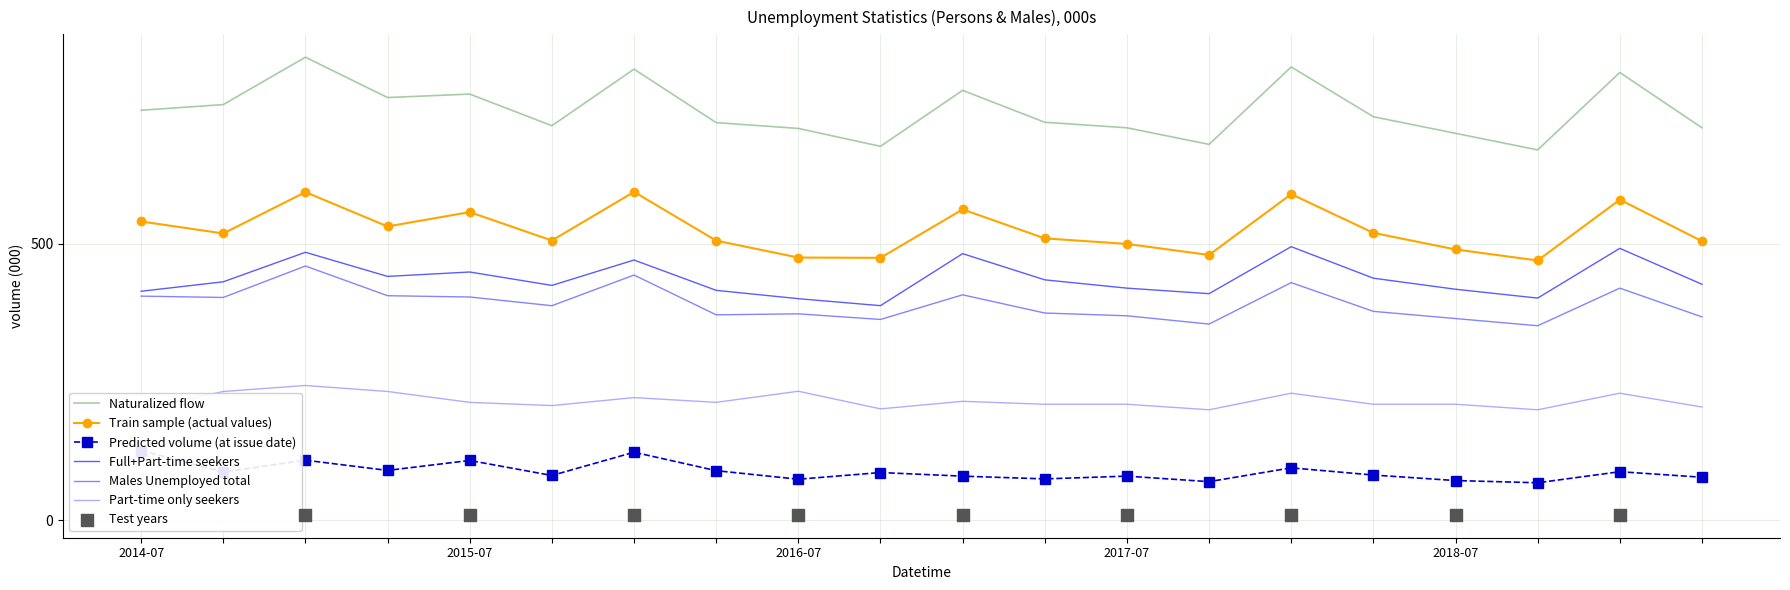

Which series has the largest total across all categories?

Naturalized flow